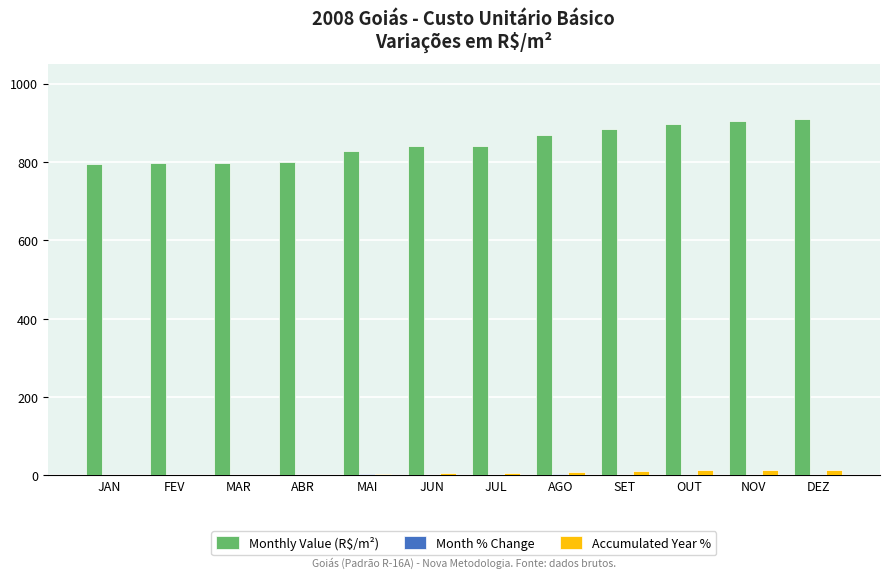

Which series has the largest total across all categories?

Monthly Value (R$/m²)